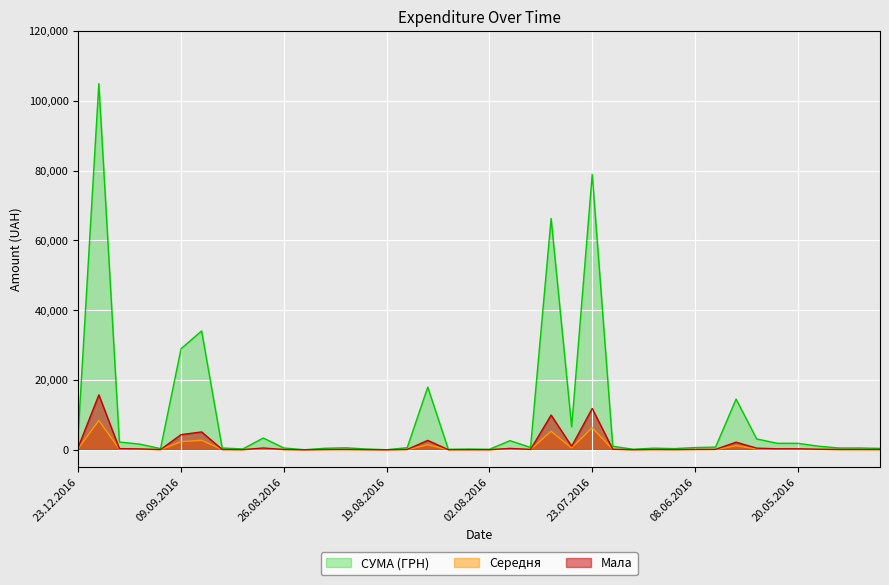

How many data points does each series have?

40